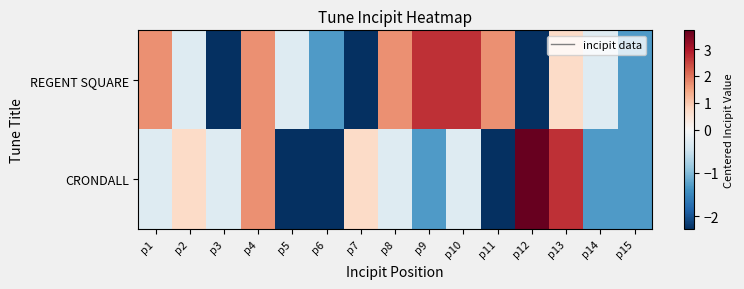

Which series changed the most between p12 and p14?

CRONDALL